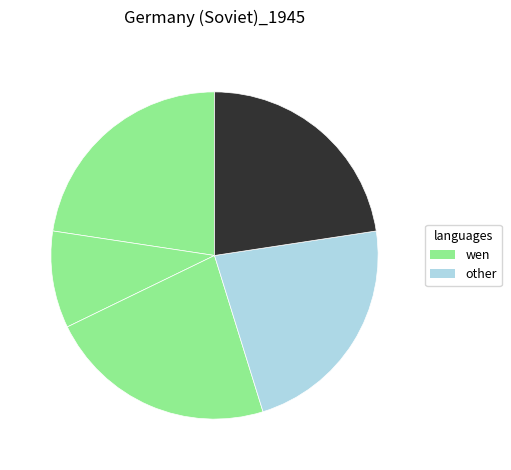

How many slices are in this pie chart?

5